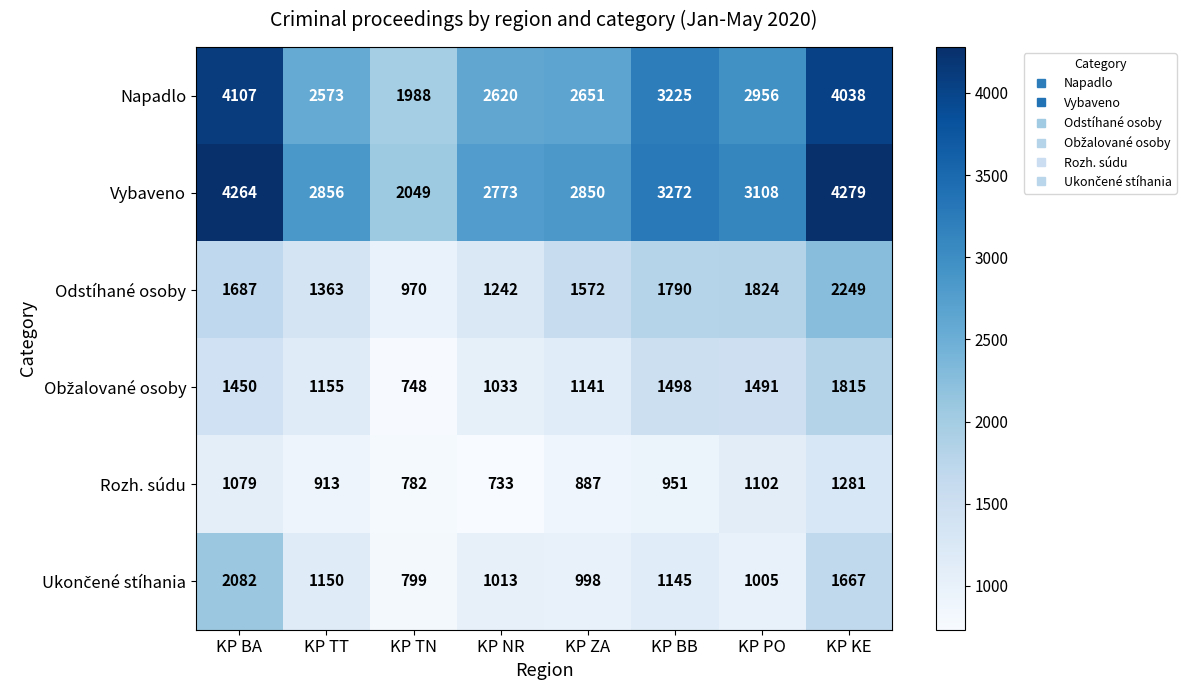

What is the difference between the second highest and second lowest values in the Vybaveno series?

1491